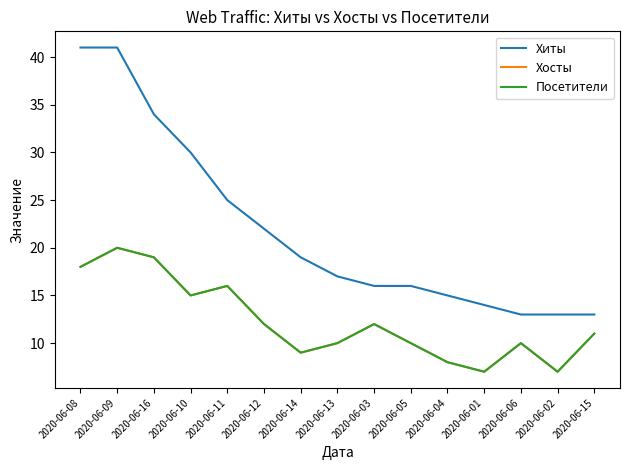

At which category does Хосты reach its first local peak?

2020-06-09